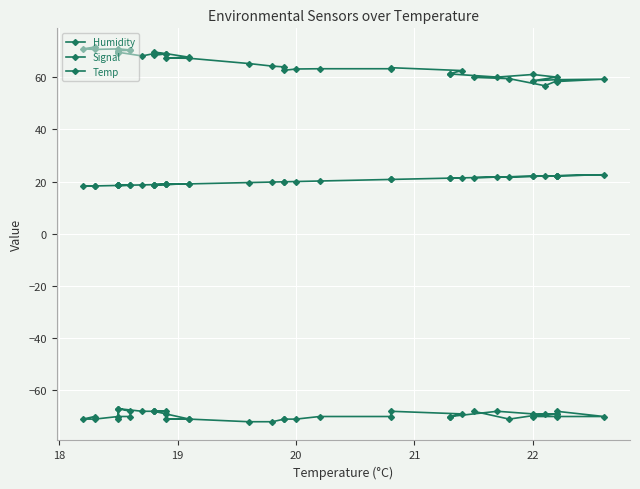

In Temp, how many points are lower than both neighbors (excluding endpoints)?

3